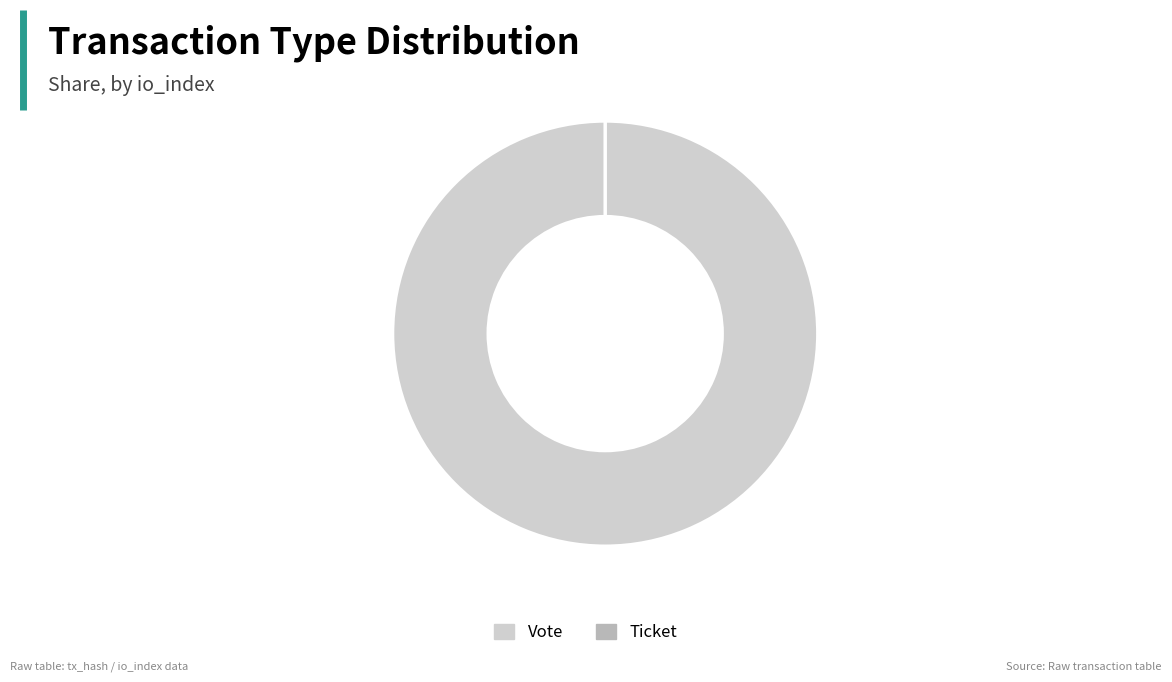

Which slice is the largest?

Vote